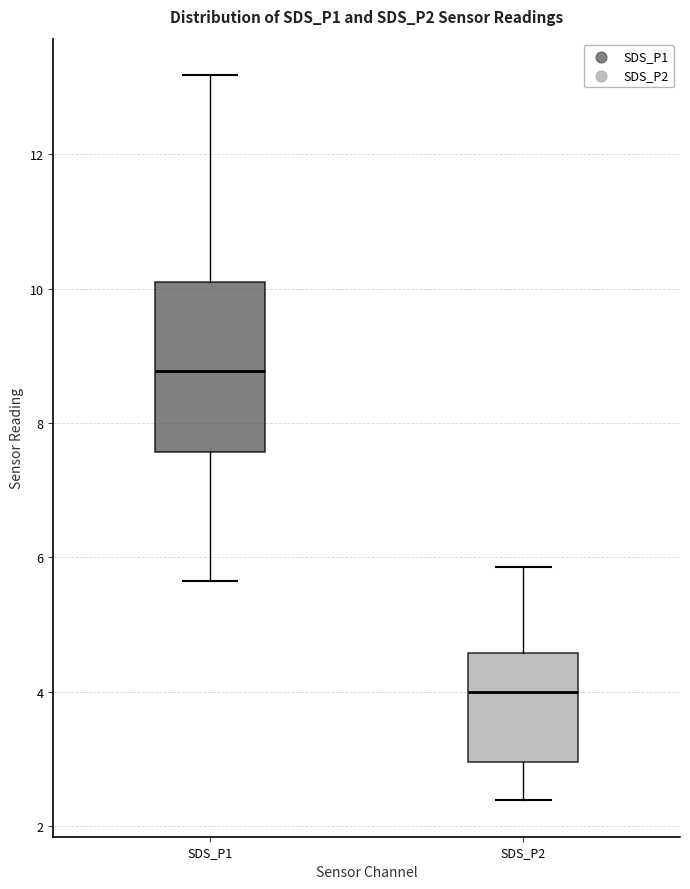

Where is the upper edge of the box for SDS_P1 on the y-axis? The values are not printed on the chart, so give them approximately, as read against the axis.

10.2